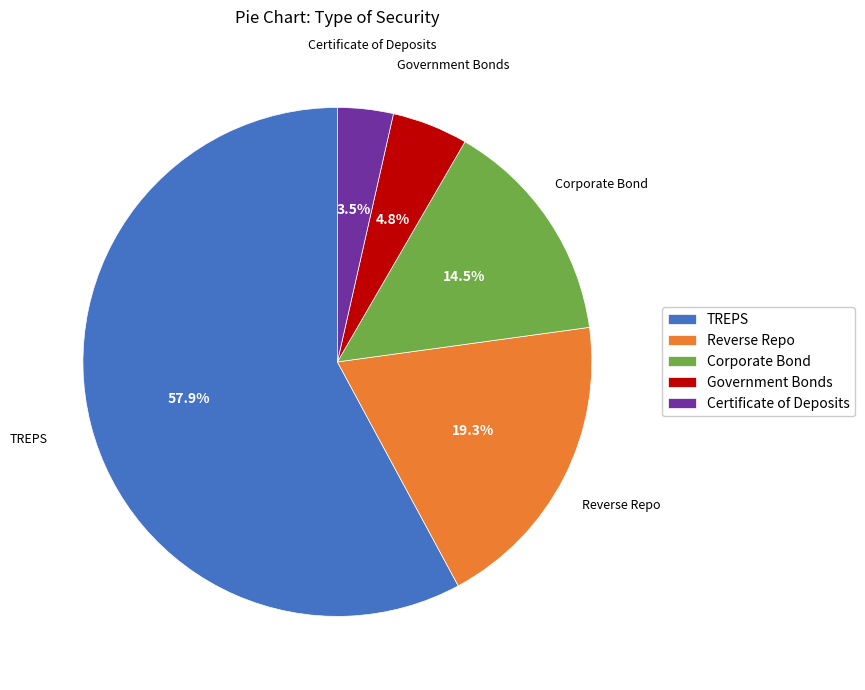

To the nearest percent, what is the combined percentage of Certificate of Deposits and Corporate Bond?

18%